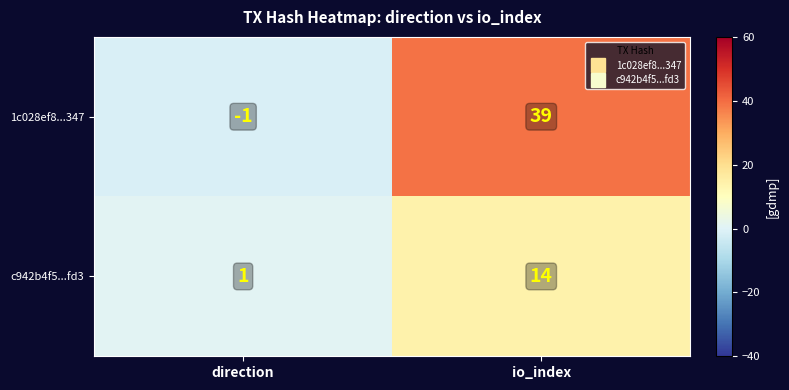

At direction, list the series in order from smallest to largest.

1c028ef8...347, c942b4f5...fd3